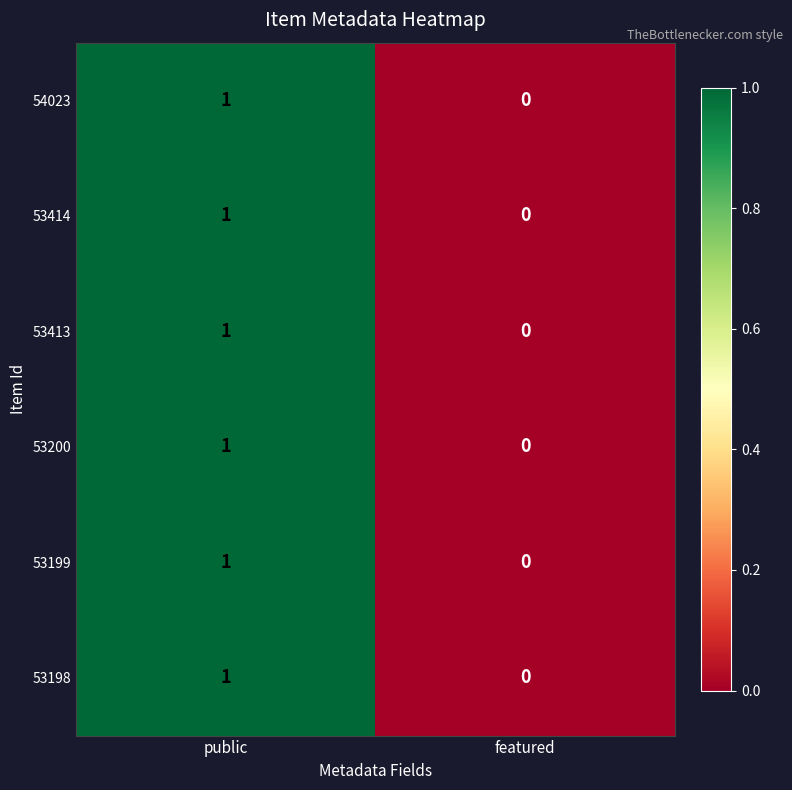

At which category is the sum across all series the highest?

public